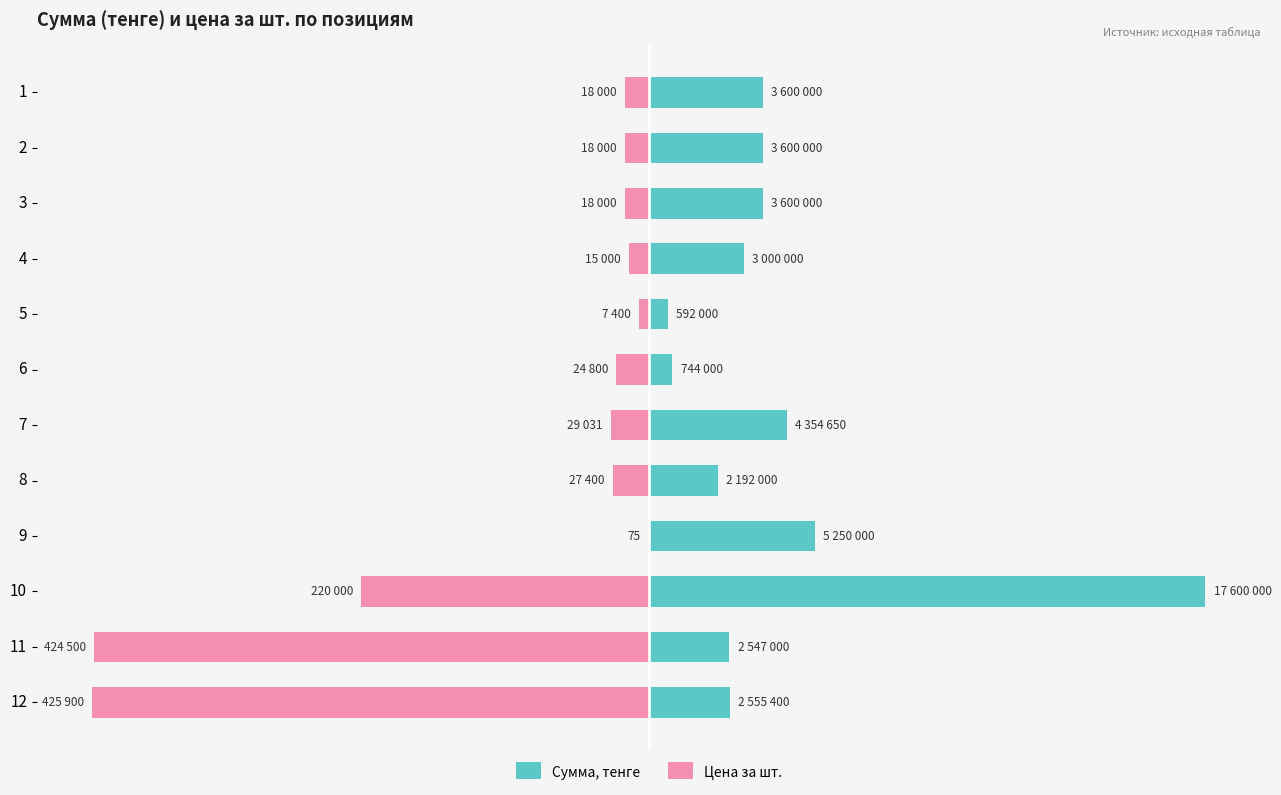

How many bars are there in total?

24